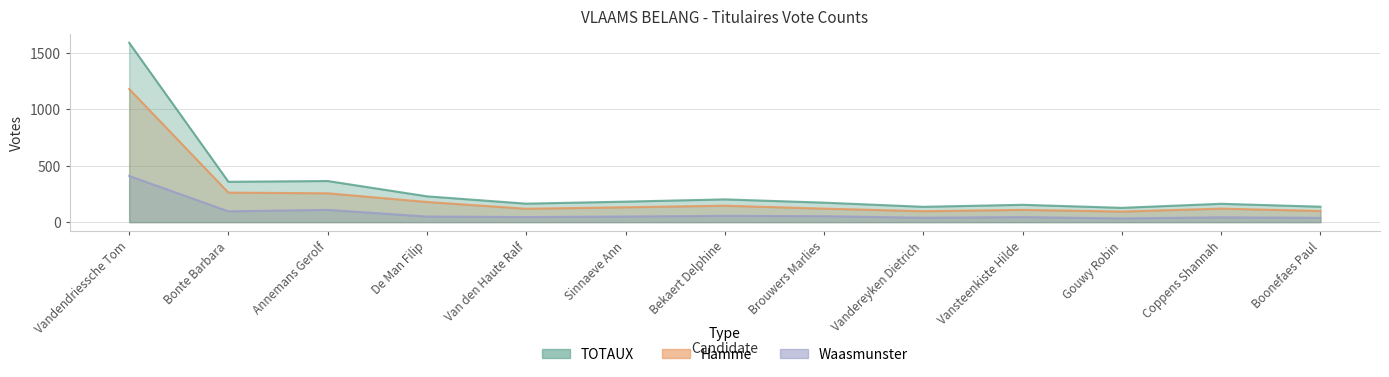

Between Brouwers Marlies and Boonefaes Paul, which is larger?

Brouwers Marlies